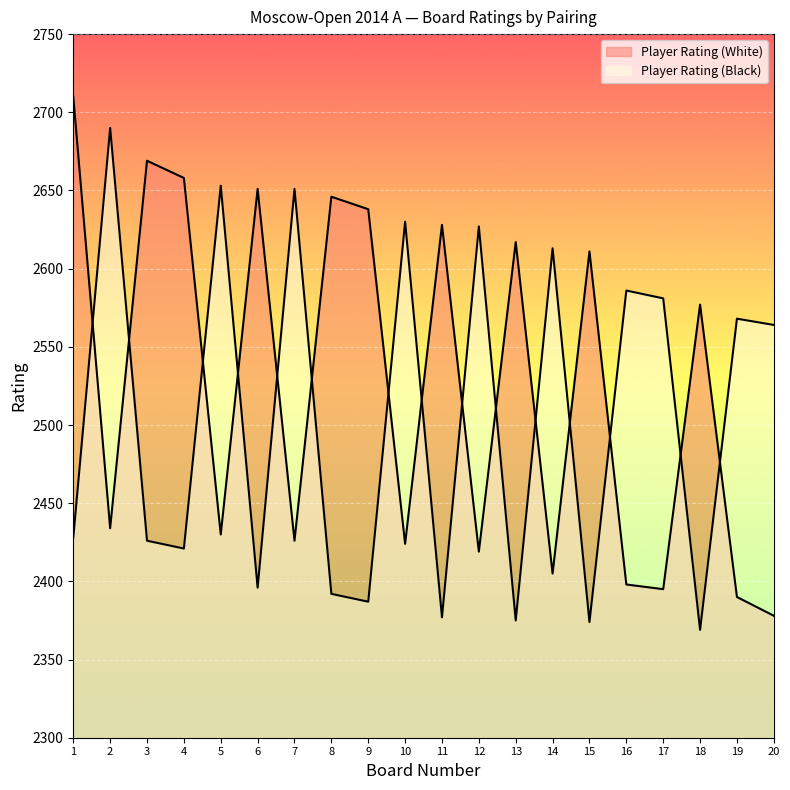

How many times do Player Rating (White) and Player Rating (Black) cross each other?

15